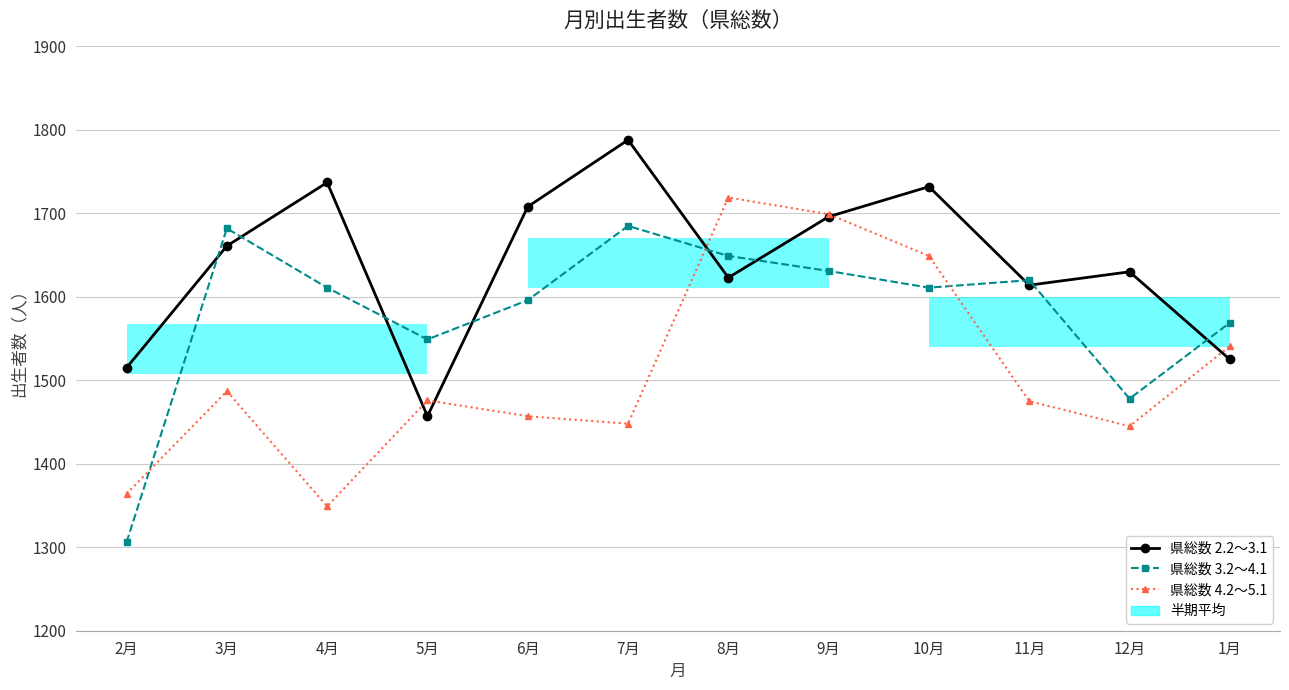

What is the difference between the 県総数 2.2～3.1 values at 7月 and 3月?

127